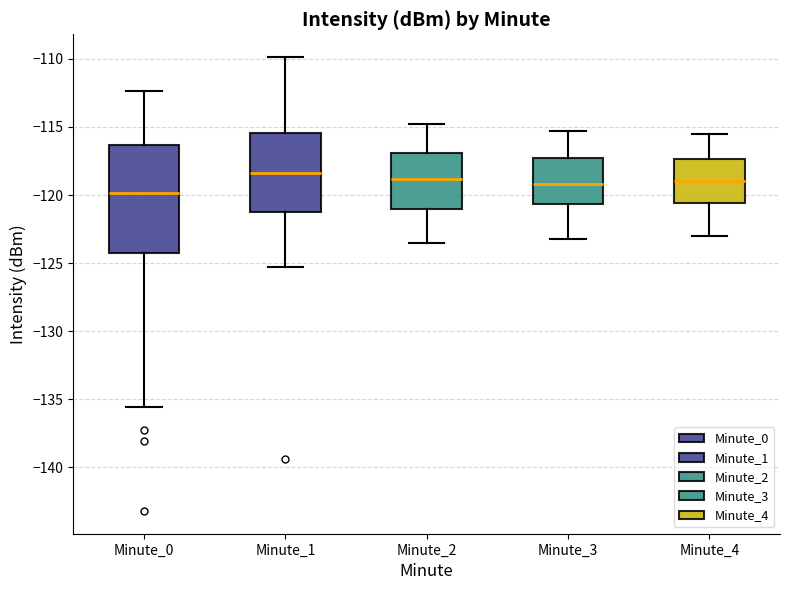

Reading left to right, transcribe this box plot: for each box, give where its median line is, the range the box spans, and where its two whiskers end, as read against the y-axis. The values are not printed on the chart, so give them approximately, as read against the axis.

Minute_0: median -120.0, box -124.5 to -116.5, whiskers -135.5 to -112.5
Minute_1: median -118.5, box -121.0 to -115.5, whiskers -125.5 to -110.0
Minute_2: median -119.0, box -121.0 to -117.0, whiskers -123.5 to -115.0
Minute_3: median -119.0, box -120.5 to -117.0, whiskers -123.0 to -115.5
Minute_4: median -119.0, box -120.5 to -117.5, whiskers -123.0 to -115.5